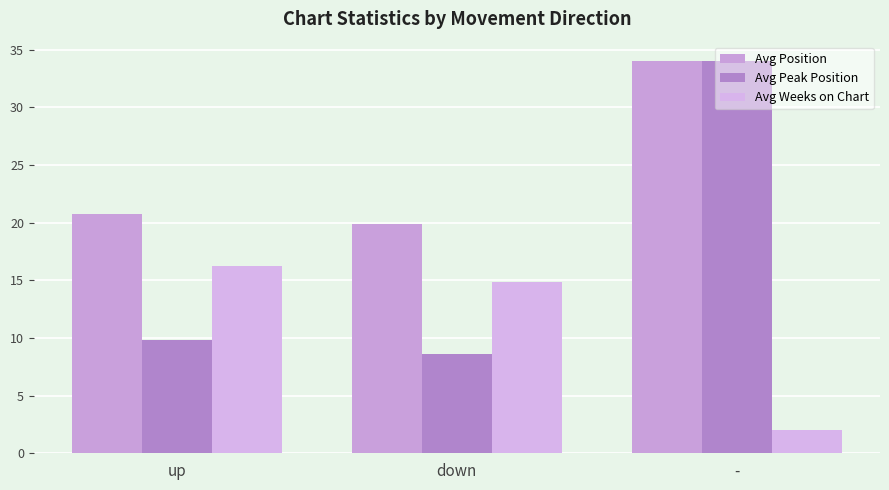

At which category is the sum across all series the highest?

-